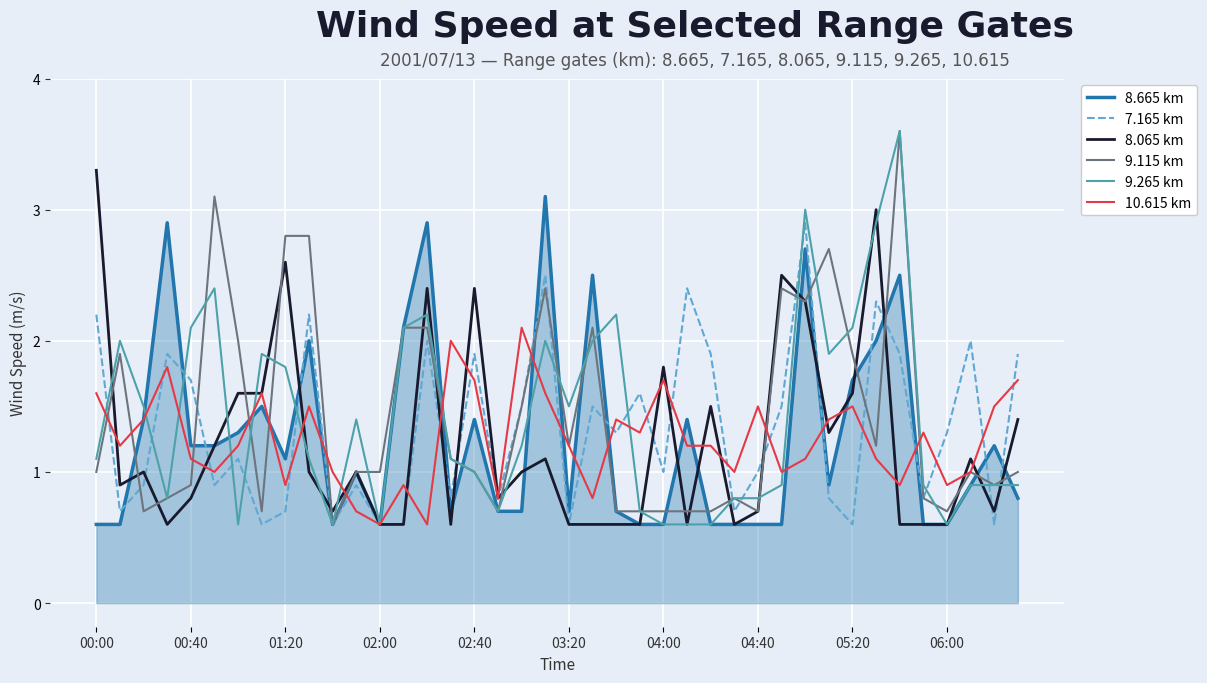

What is the difference between the maximum and minimum values in the 8.065 km series?

2.7